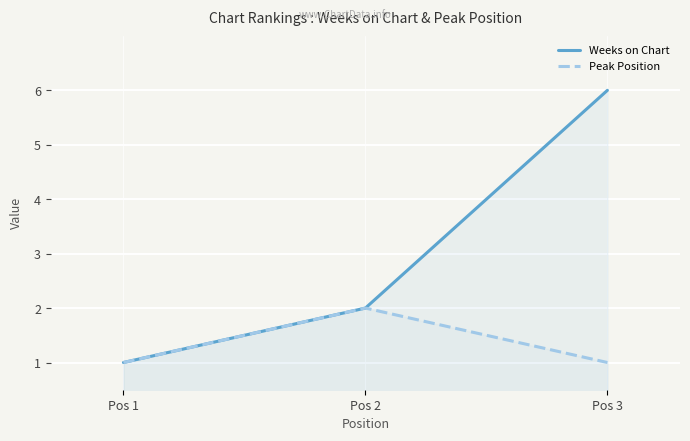

At which label is Weeks on Chart closest to 3?

Pos 2